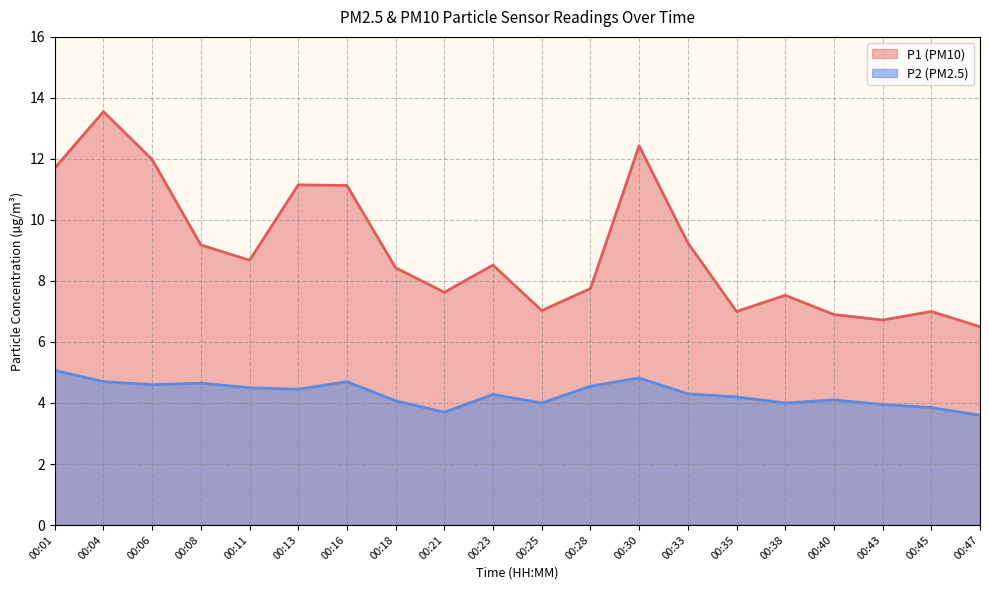

Reading left to right, list all the values displayed in this chart.

P1: 00:01=11.7	00:04=13.6	00:06=12.0	00:08=9.2	00:11=8.7	00:13=11.2	00:16=11.1	00:18=8.4	00:21=7.6	00:23=8.5	00:25=7.0	00:28=7.8	00:30=12.4	00:33=9.2	00:35=7.0	00:38=7.5	00:40=6.9	00:43=6.7	00:45=7.0	00:47=6.5
P2: 00:01=5.1	00:04=4.7	00:06=4.6	00:08=4.7	00:11=4.5	00:13=4.5	00:16=4.7	00:18=4.1	00:21=3.7	00:23=4.3	00:25=4.0	00:28=4.5	00:30=4.8	00:33=4.3	00:35=4.2	00:38=4.0	00:40=4.1	00:43=4.0	00:45=3.9	00:47=3.6